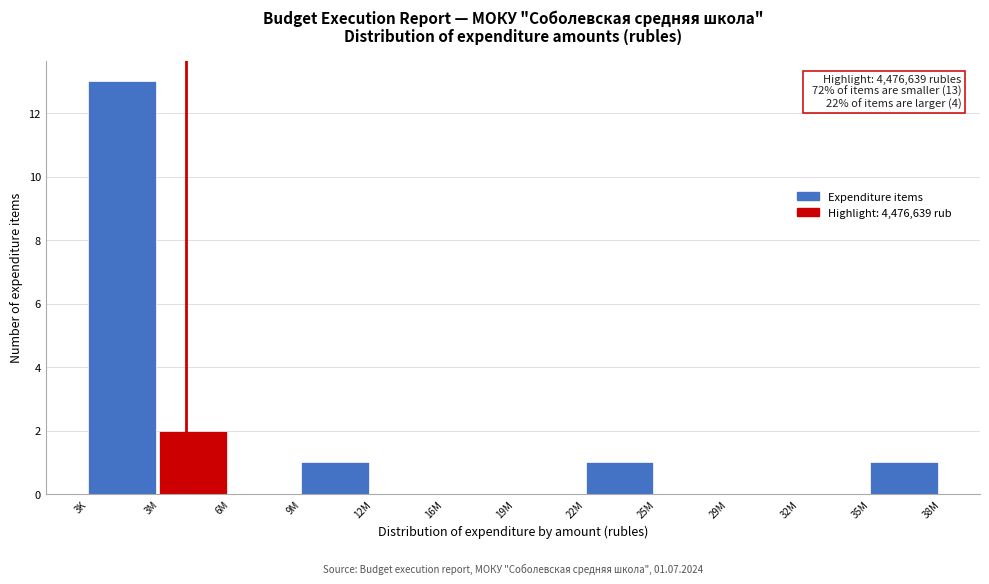

Reading left to right, transcribe all the data shown in this chart.

3K=13	3M=2	6M=0	9M=1	12M=0	16M=0	19M=0	22M=1	25M=0	29M=0	32M=0	35M=1